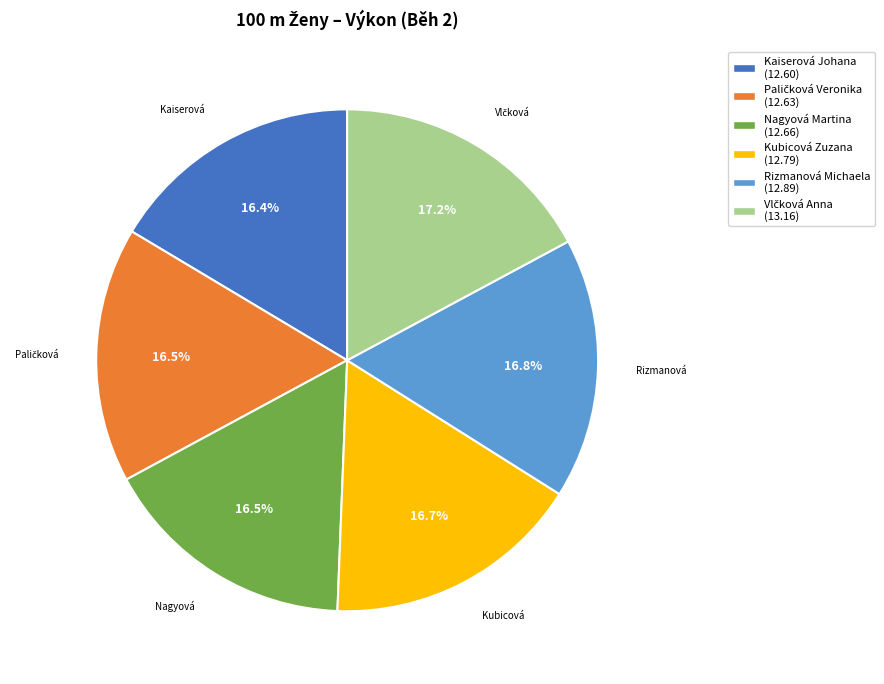

Is there any slice that represents more than half of the pie?

No